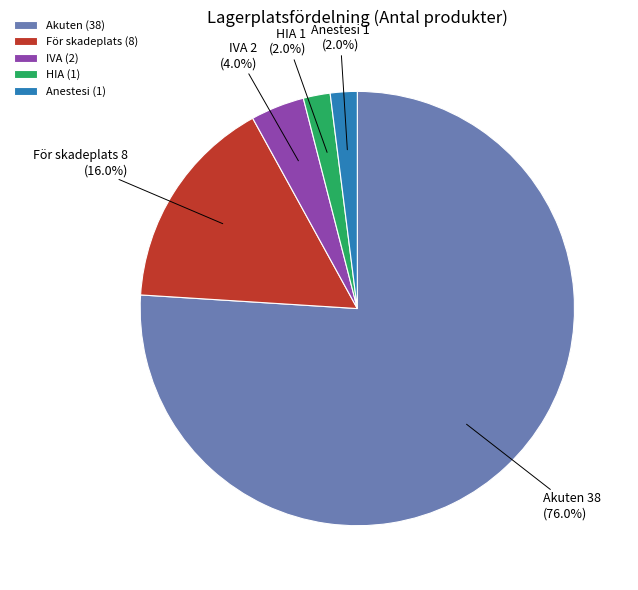

To the nearest percent, what percentage of the pie is HIA?

2%